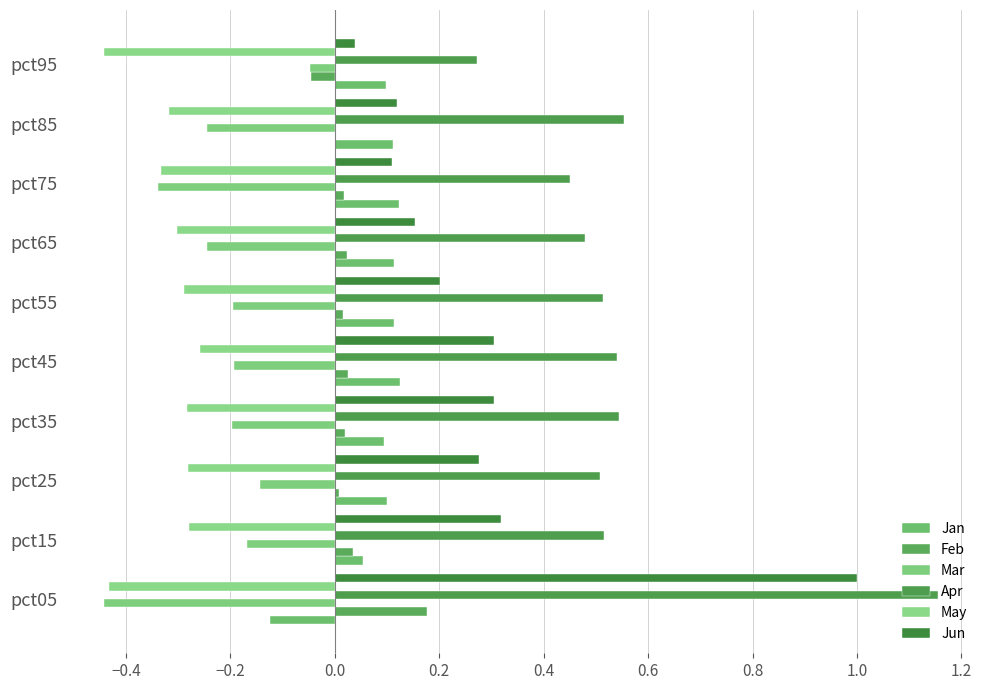

What is the maximum value shown in the chart?

1.2